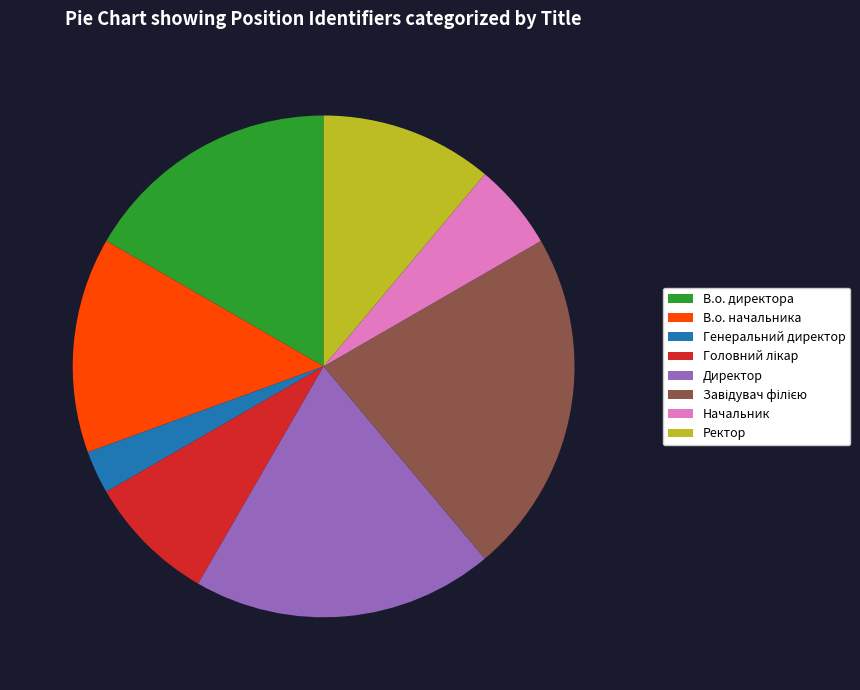

Does В.о. директора account for over 50% of the chart?

No